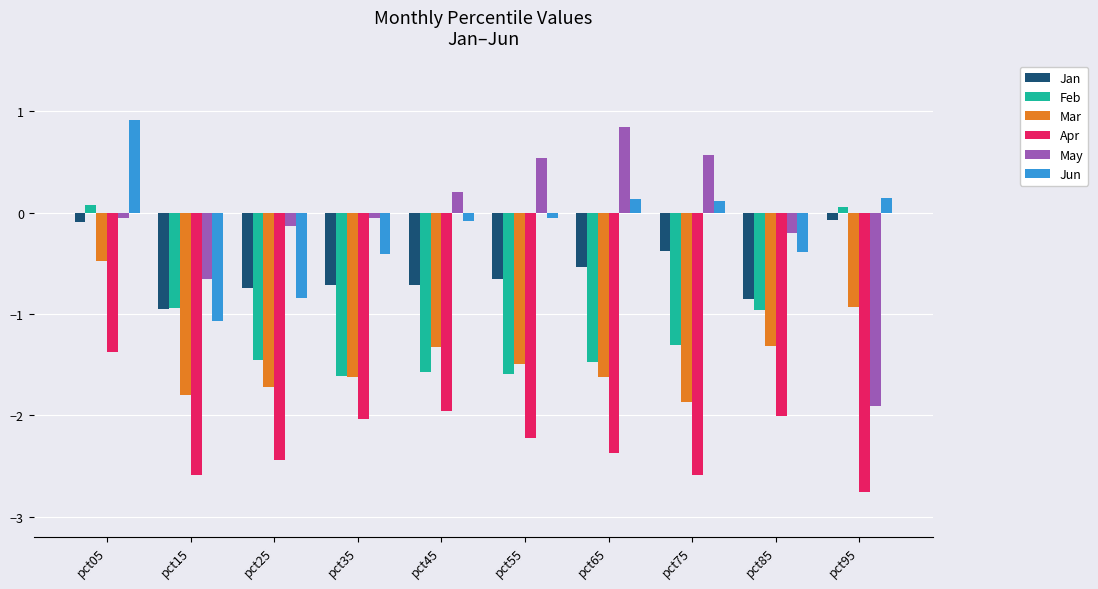

What is the maximum value shown in the chart?

0.9